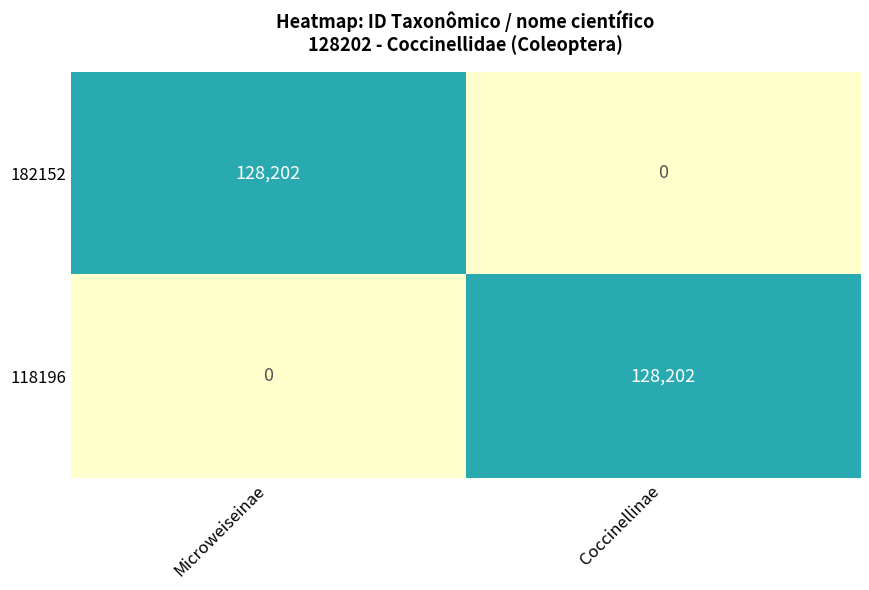

The 182152 series shows 208175 at Microweiseinae. True or false?

False